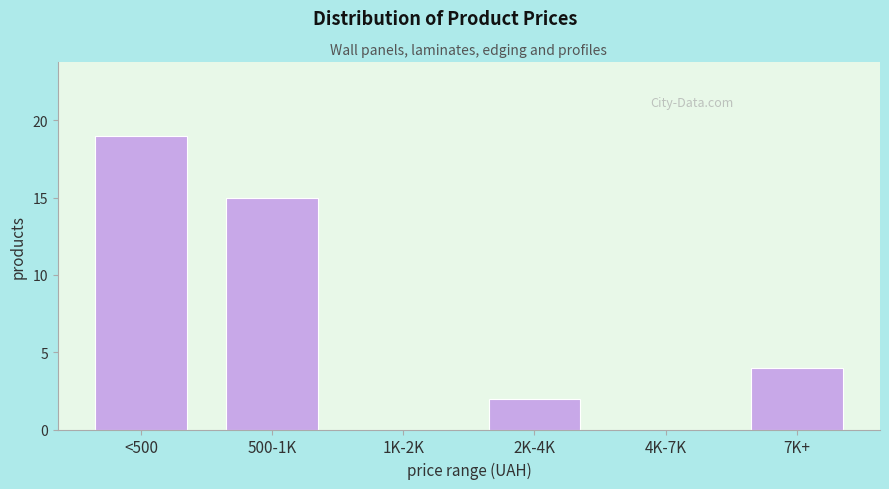

Reading left to right, transcribe all the data shown in this chart.

<500=19	500-1K=15	1K-2K=0	2K-4K=2	4K-7K=0	7K+=4